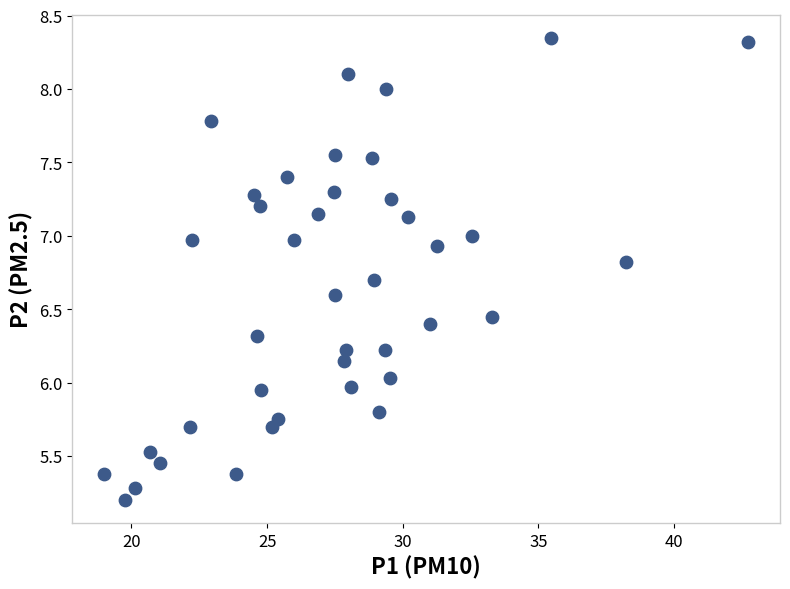

Count the number of points in this scatter plot.

40